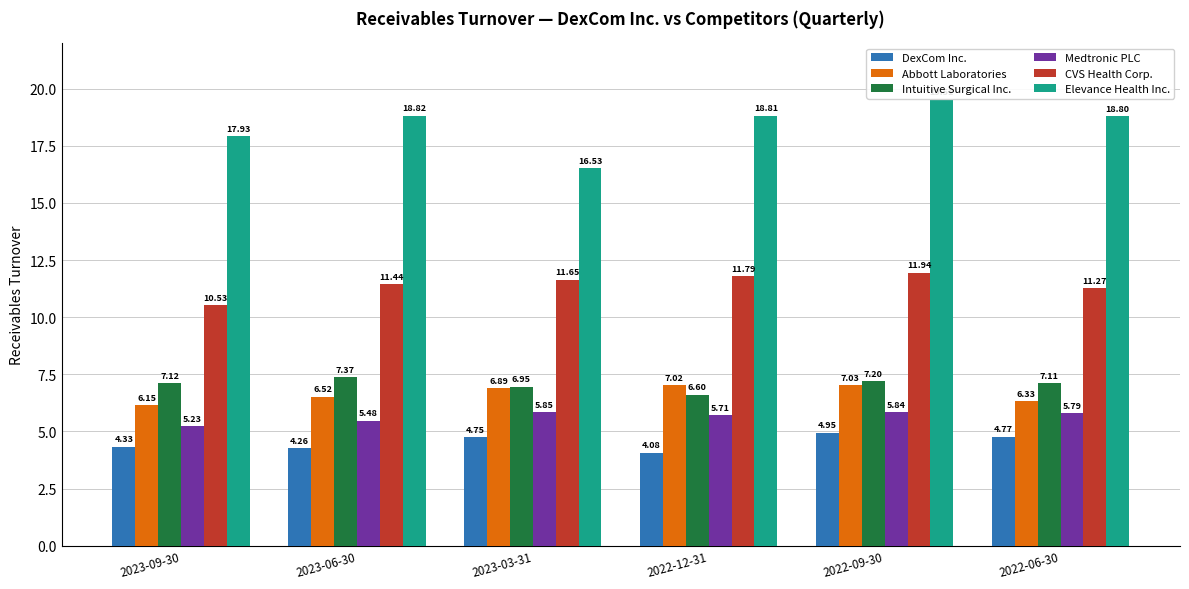

Rank the series at 2023-09-30 from highest to lowest value.

Elevance Health Inc., CVS Health Corp., Intuitive Surgical Inc., Abbott Laboratories, Medtronic PLC, DexCom Inc.